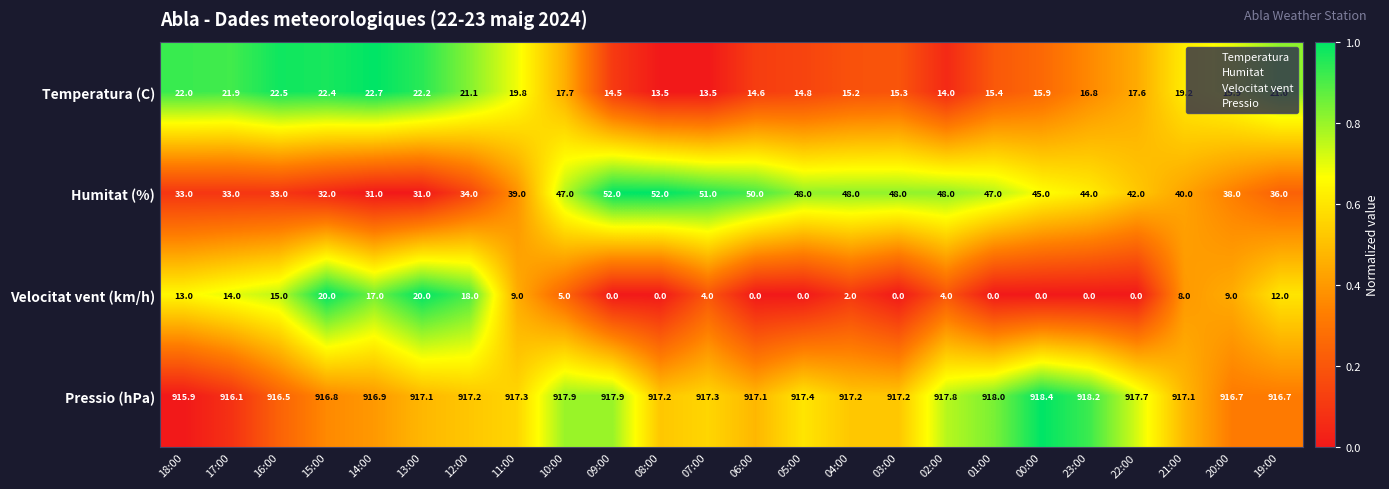

Rank the series by their maximum value, from highest to lowest.

Pressio (hPa), Humitat (%), Temperatura (C), Velocitat vent (km/h)